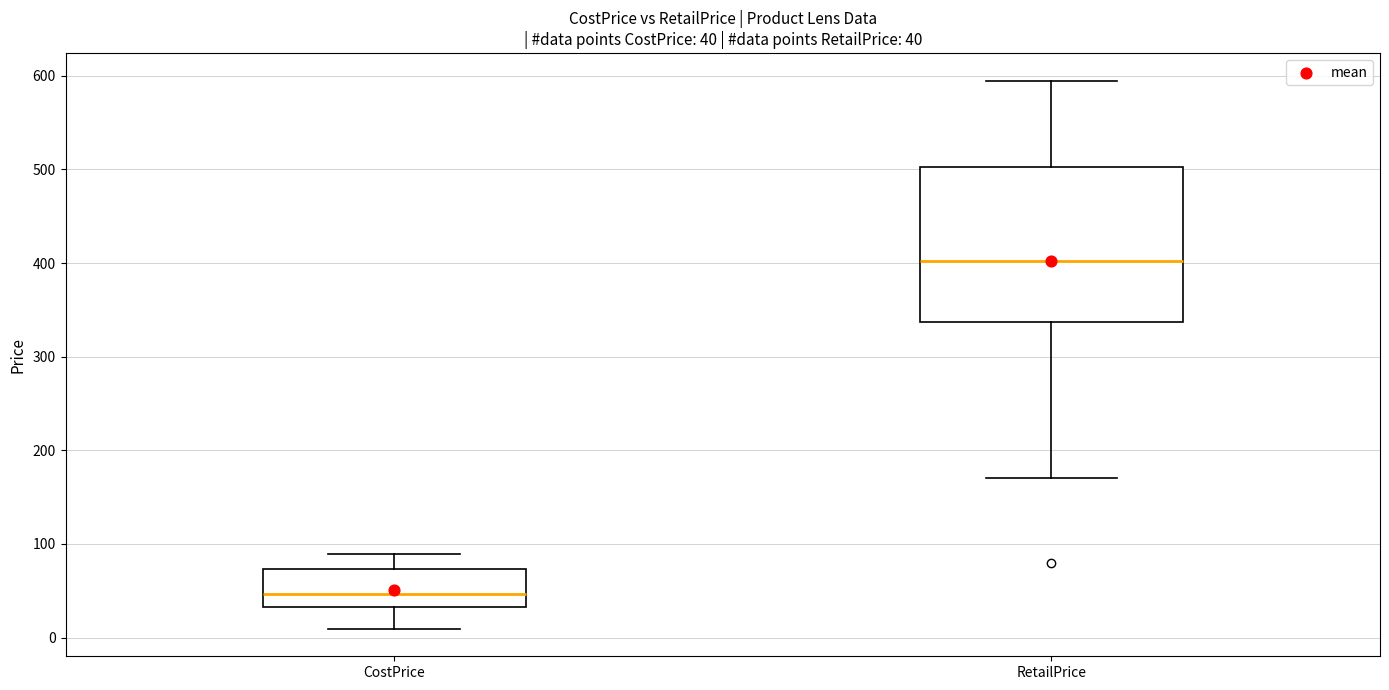

Which box has the lowest median line?

CostPrice